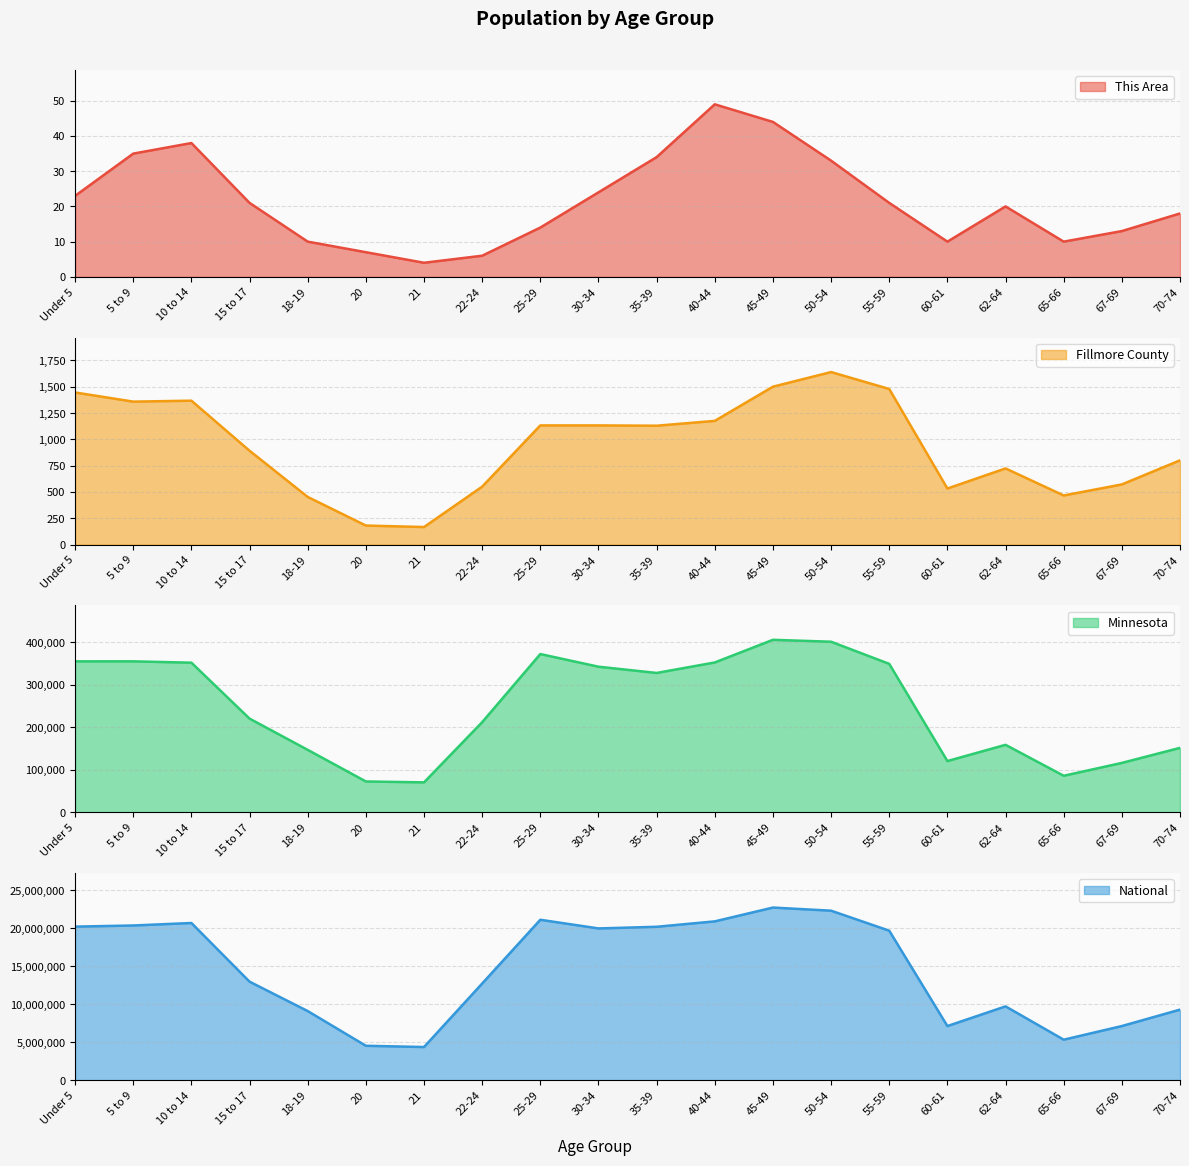

What is the difference between the National values at 67-69 and 60-61?

1634